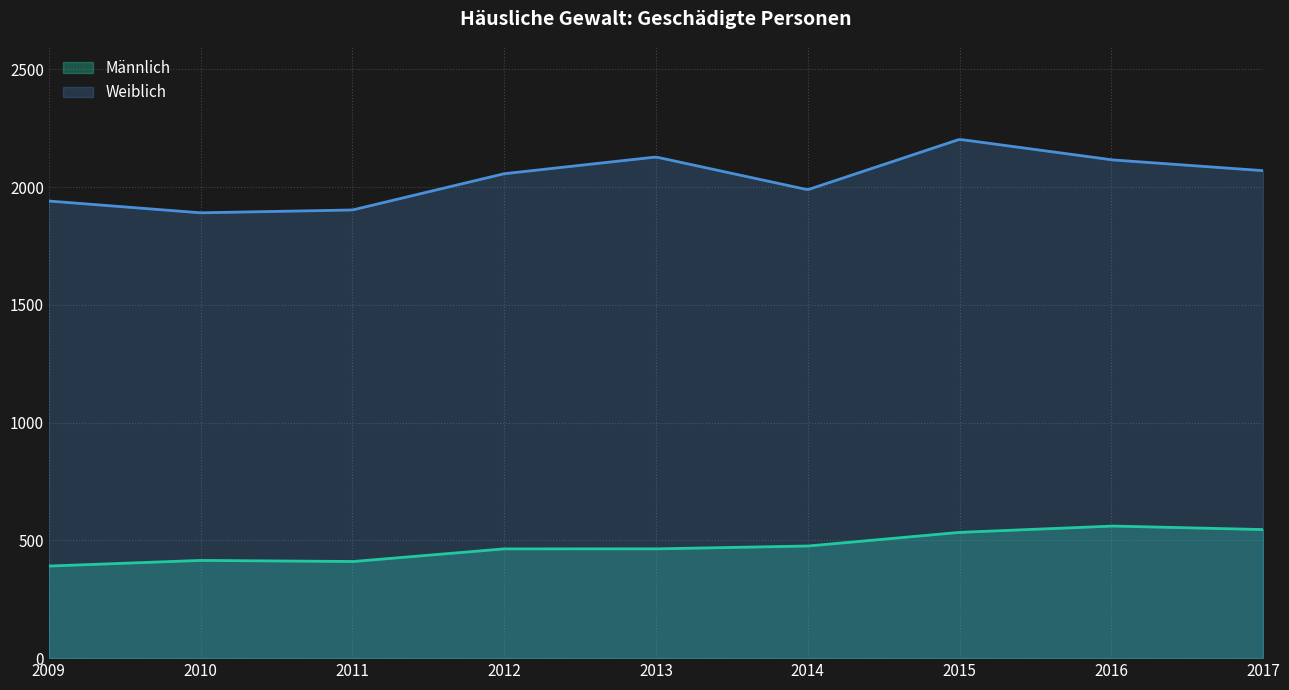

What is the value of the Männlich point at the 5th from the left?

464